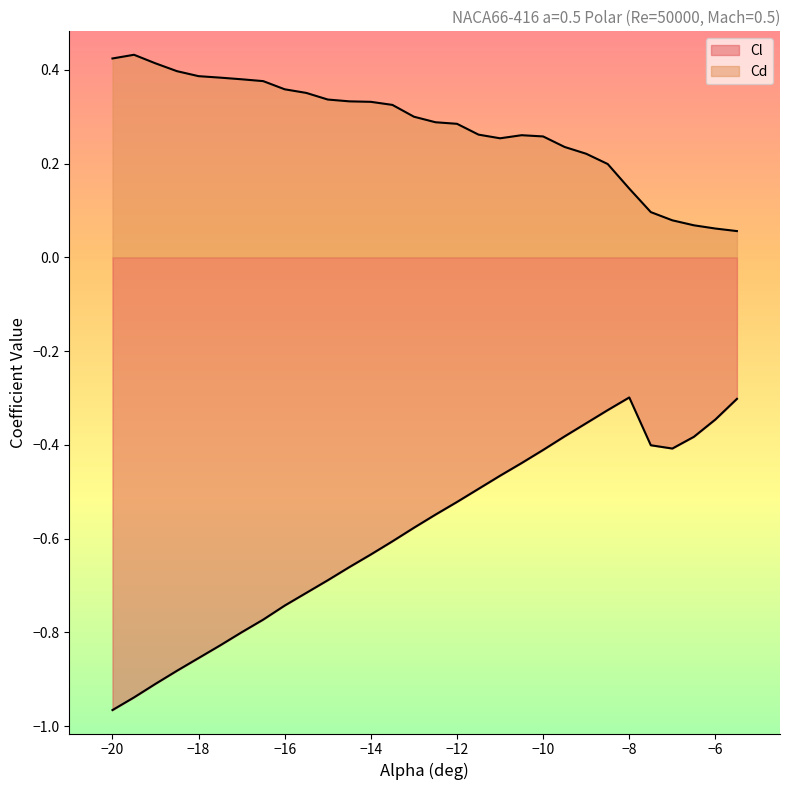

What is the difference between the maximum and minimum values in the Cd series?

0.4